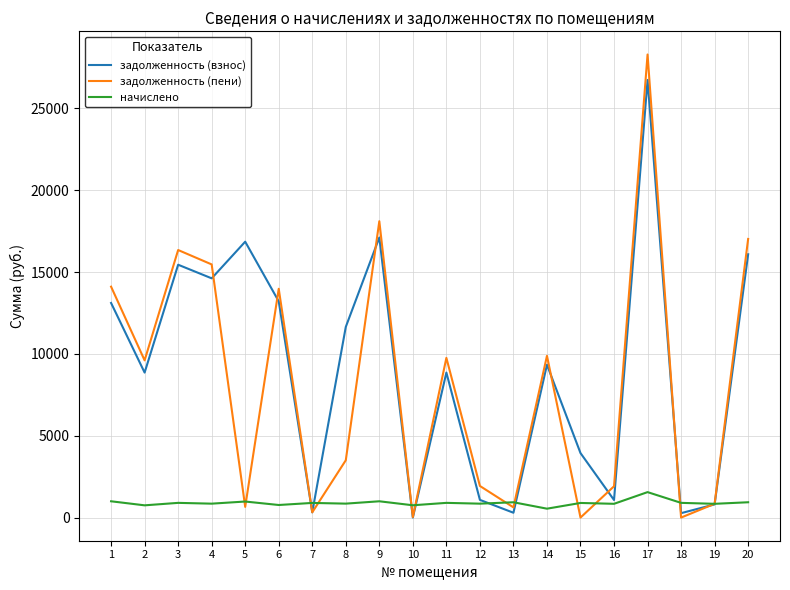

List the series in order of their peak value, lowest first.

начислено, задолженность (взнос), задолженность (пени)